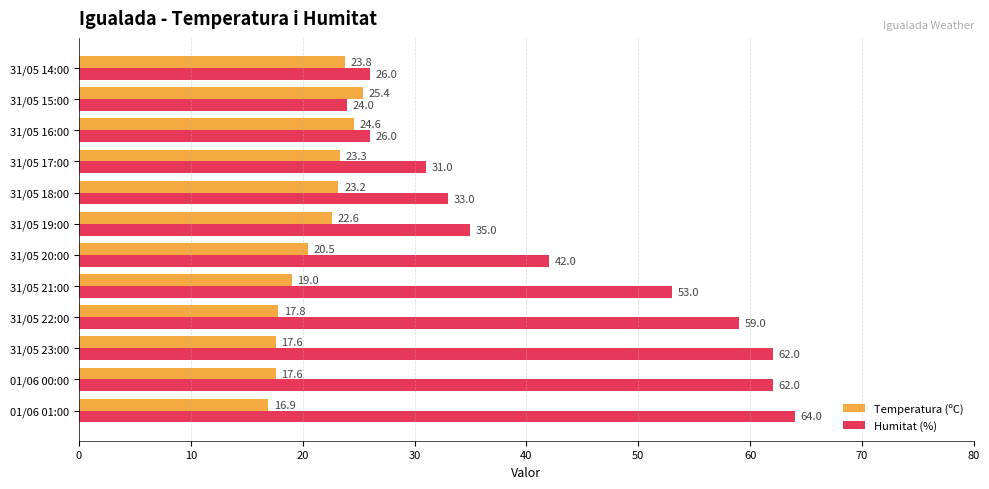

At which label is Temperatura (ºC) closest to 21?

31/05 20:00